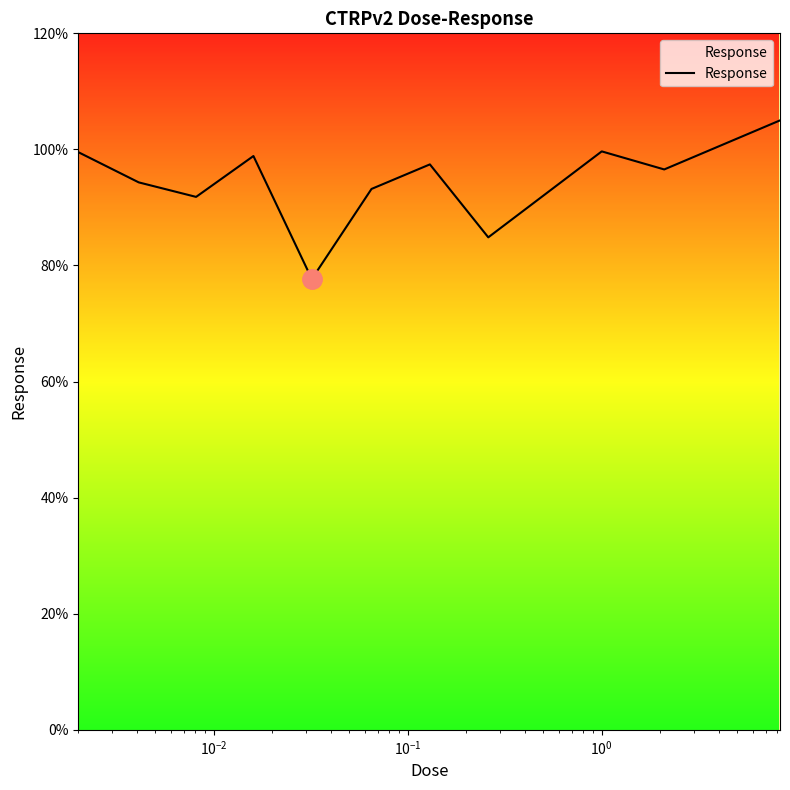

What is the smallest value displayed?

77.7